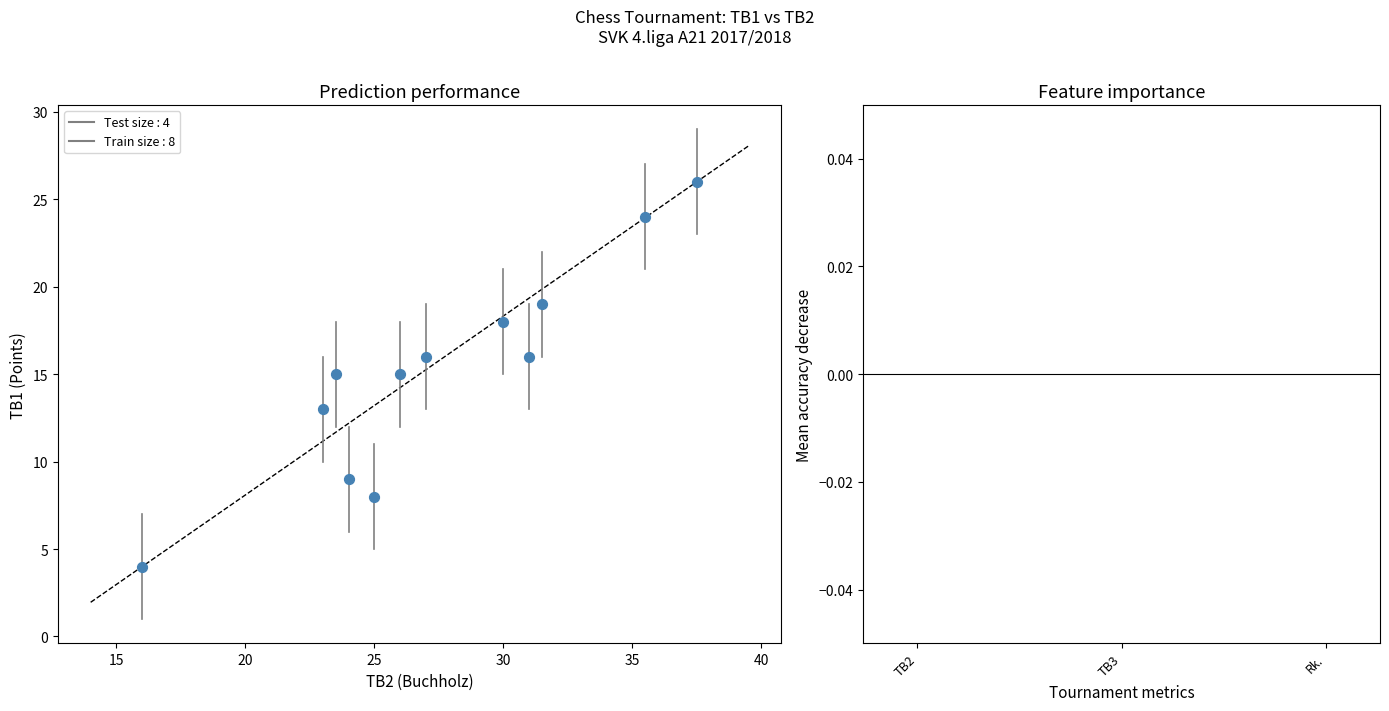

What is the average Y value?

15